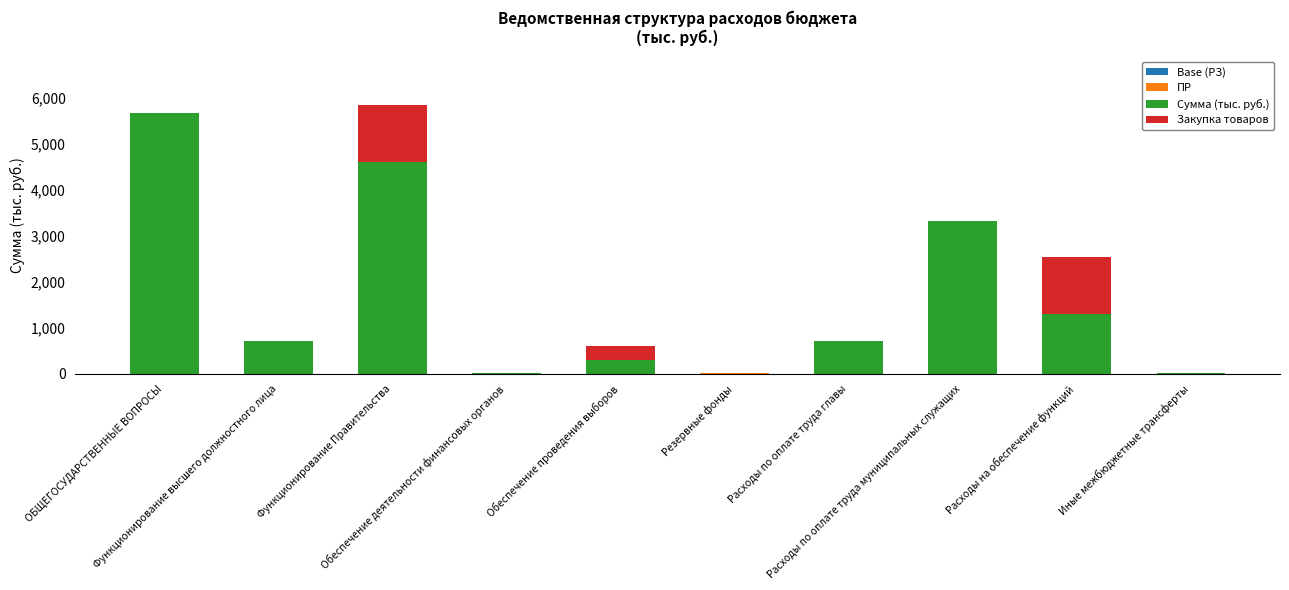

Which series has the largest range (max minus min)?

Сумма (тыс. руб.)